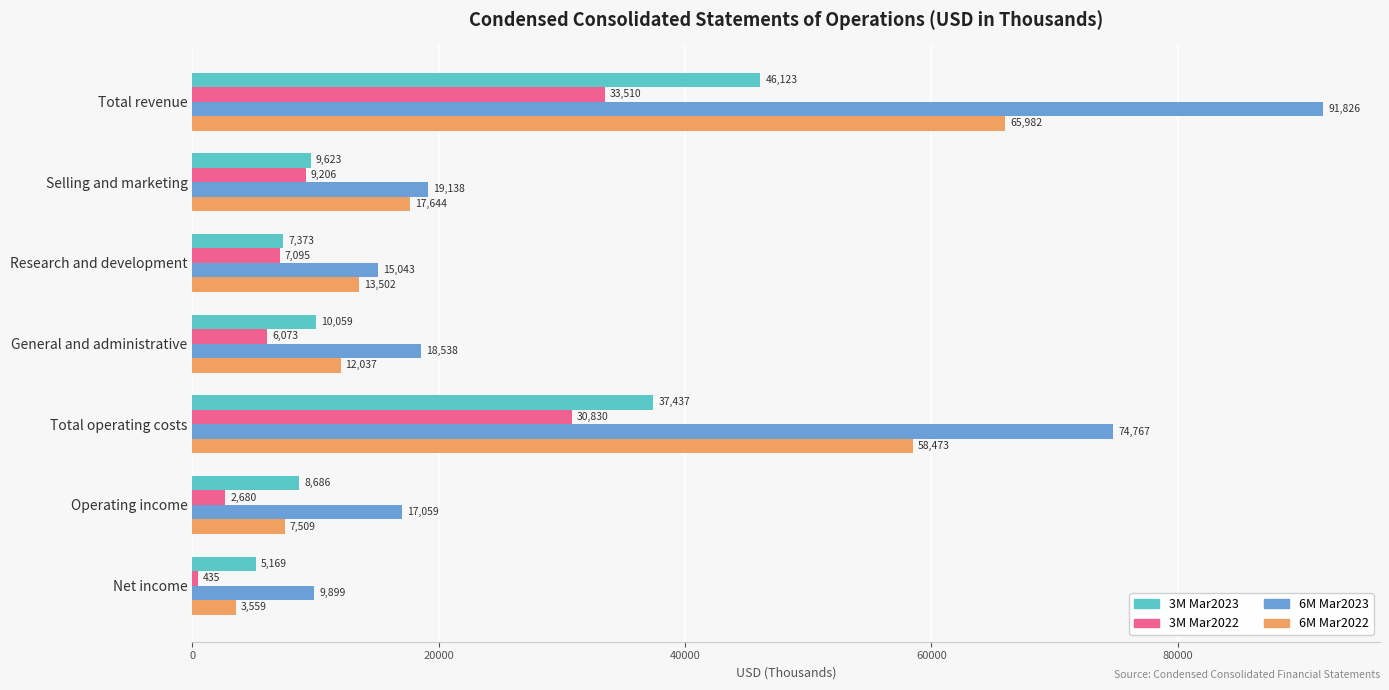

What are all the series names shown in the legend?

3M Mar2023, 3M Mar2022, 6M Mar2023, 6M Mar2022